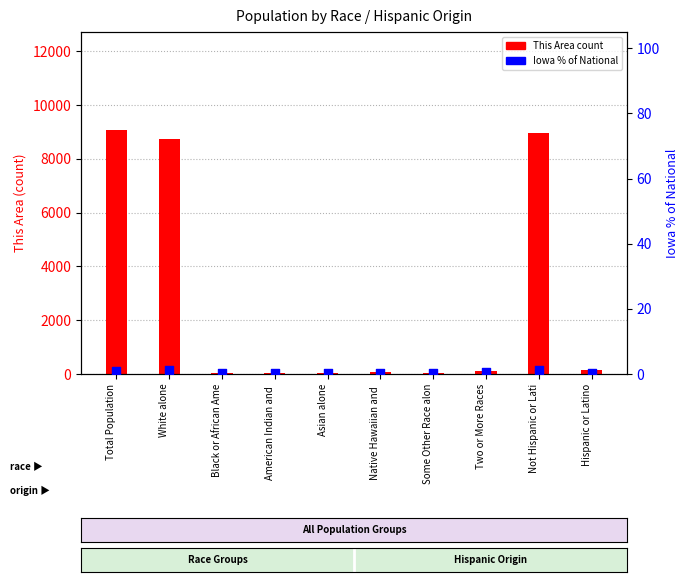

Which series has the largest Y range (max minus min)?

This Area (count)